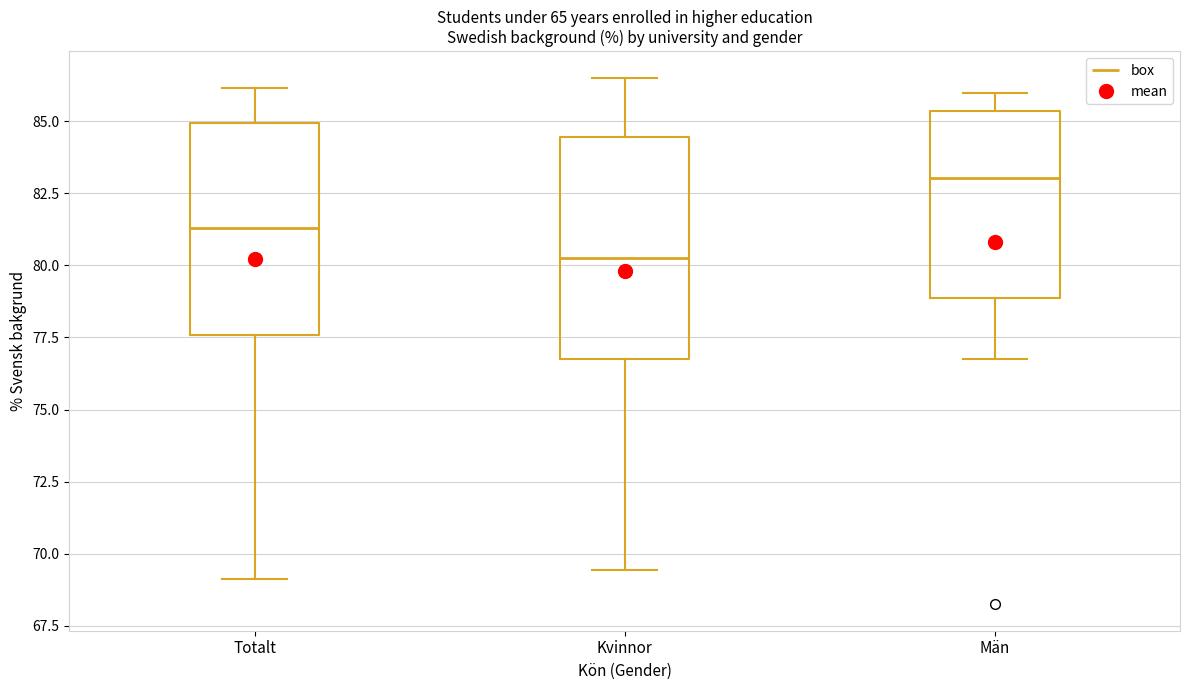

Reading left to right, read every box against the y-axis: the position of its median line, the range the box covers, and the ends of its whiskers. The values are not printed on the chart, so give them approximately, as read against the axis.

Totalt: median 81.5, box 77.5 to 85.0, whiskers 69.0 to 86.0
Kvinnor: median 80.5, box 77.0 to 84.5, whiskers 69.5 to 86.5
Män: median 83.0, box 79.0 to 85.5, whiskers 77.0 to 86.0